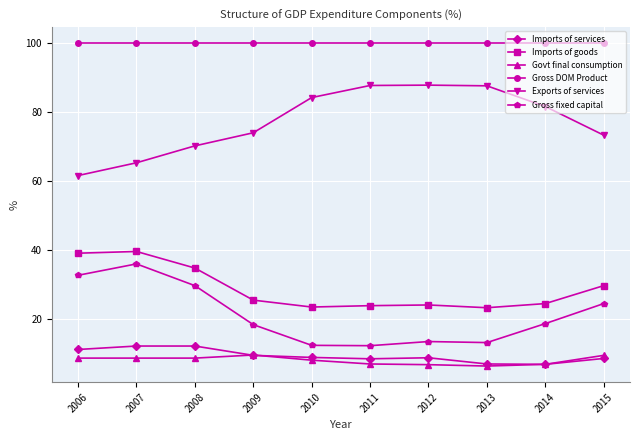

What is the difference between the highest and lowest values at 2014?

93.0